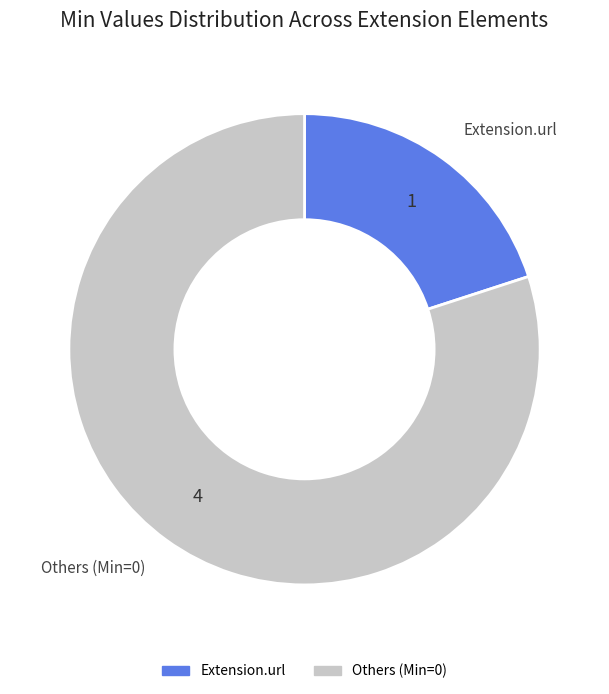

How many slices are in this pie chart?

2